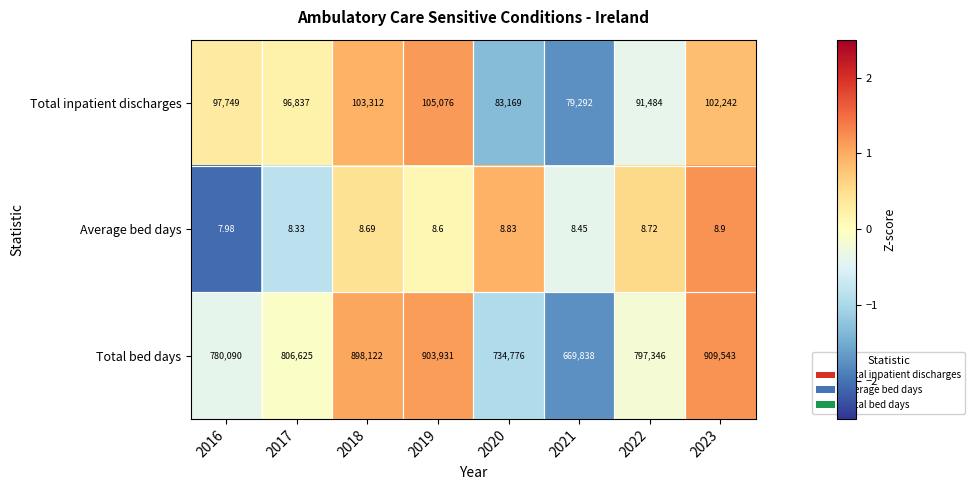

Rank the series at 2023 from lowest to highest value.

Average bed days, Total inpatient discharges, Total bed days